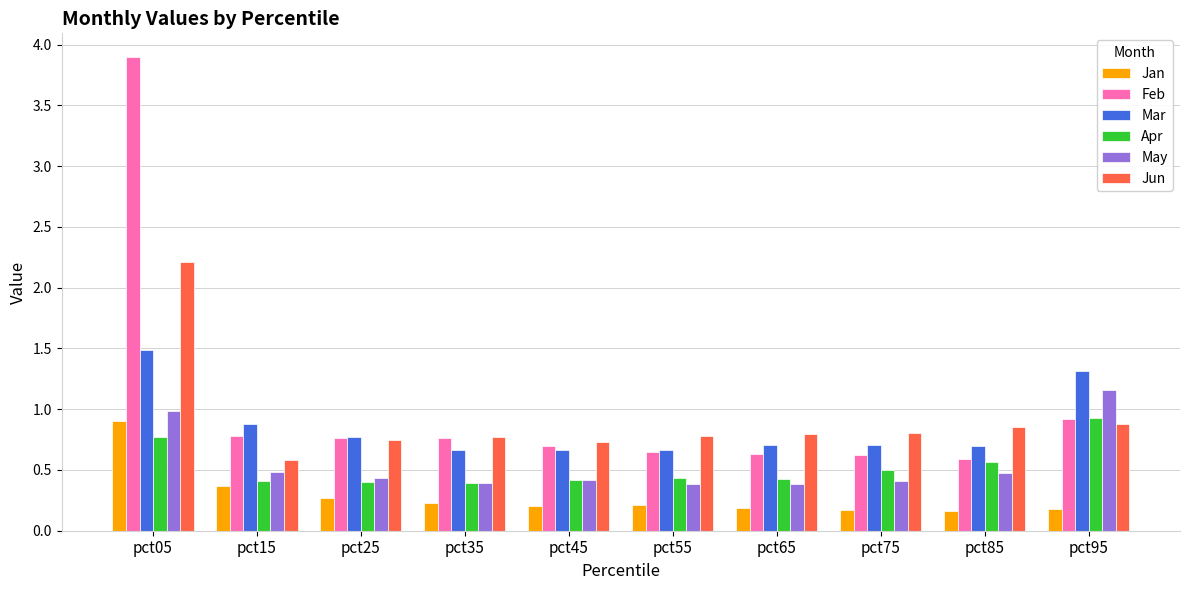

What is the average value of the Feb series?

1.0